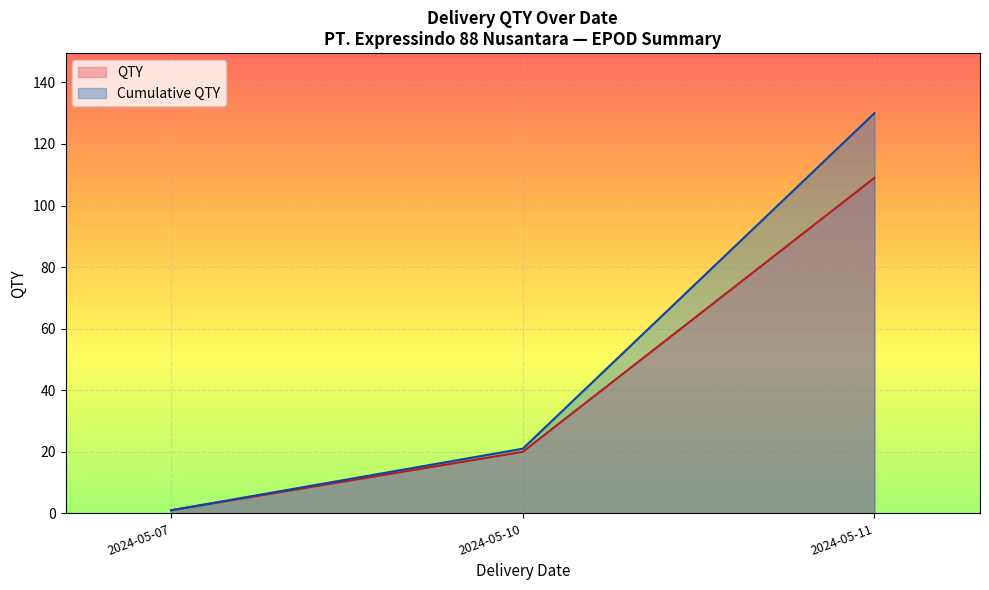

At how many categories does at least one series exceed 50?

1